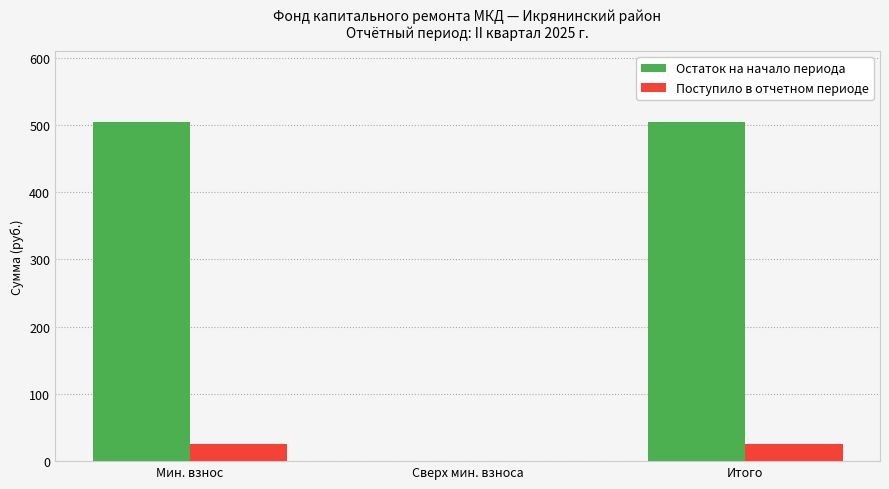

What is the maximum value for Поступило в отчетном периоде?

25.5